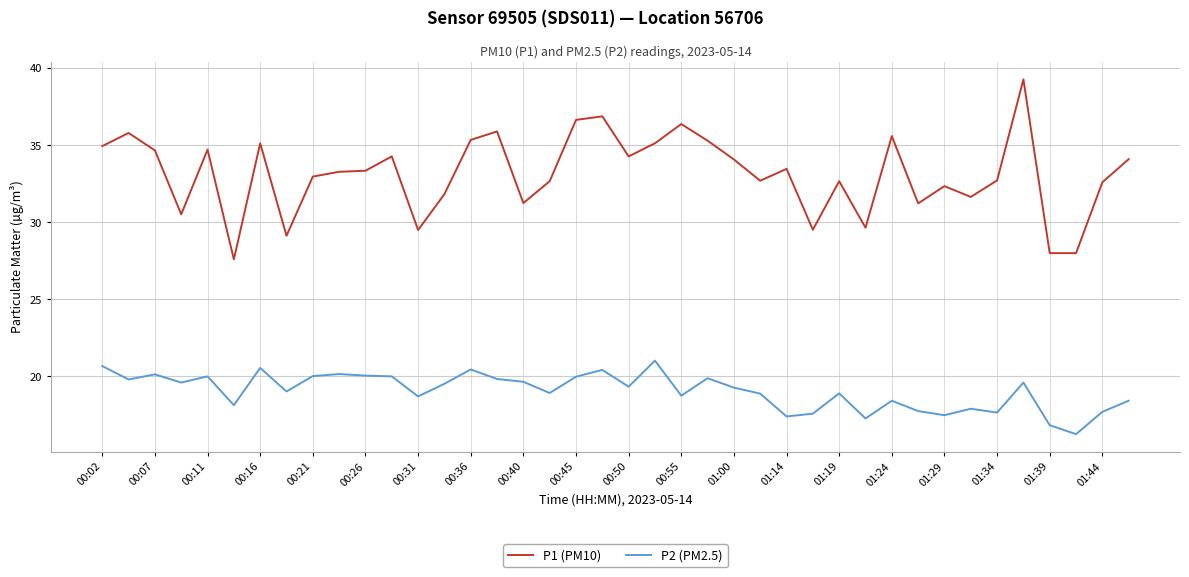

List the series in order of their peak value, highest first.

P1 (PM10), P2 (PM2.5)